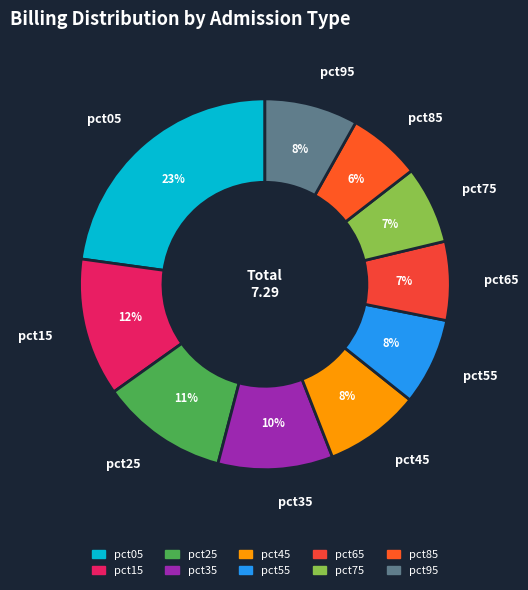

To the nearest percent, what is the difference between the pct65 and pct95 slice percentages?

1%